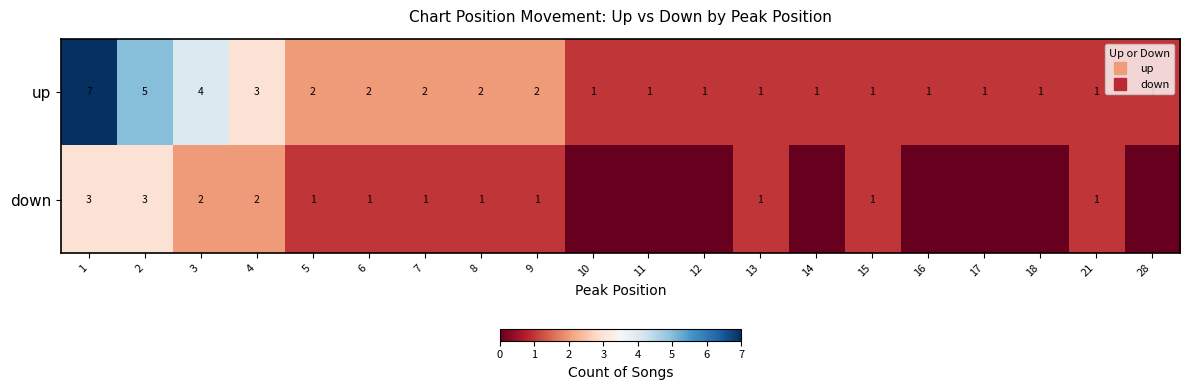

The down series shows 0 at 17. True or false?

True